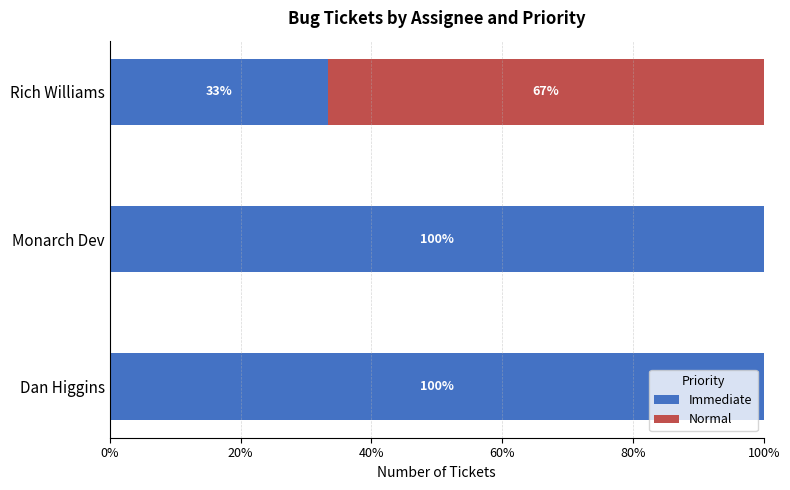

What is the maximum value for Immediate?

100.0